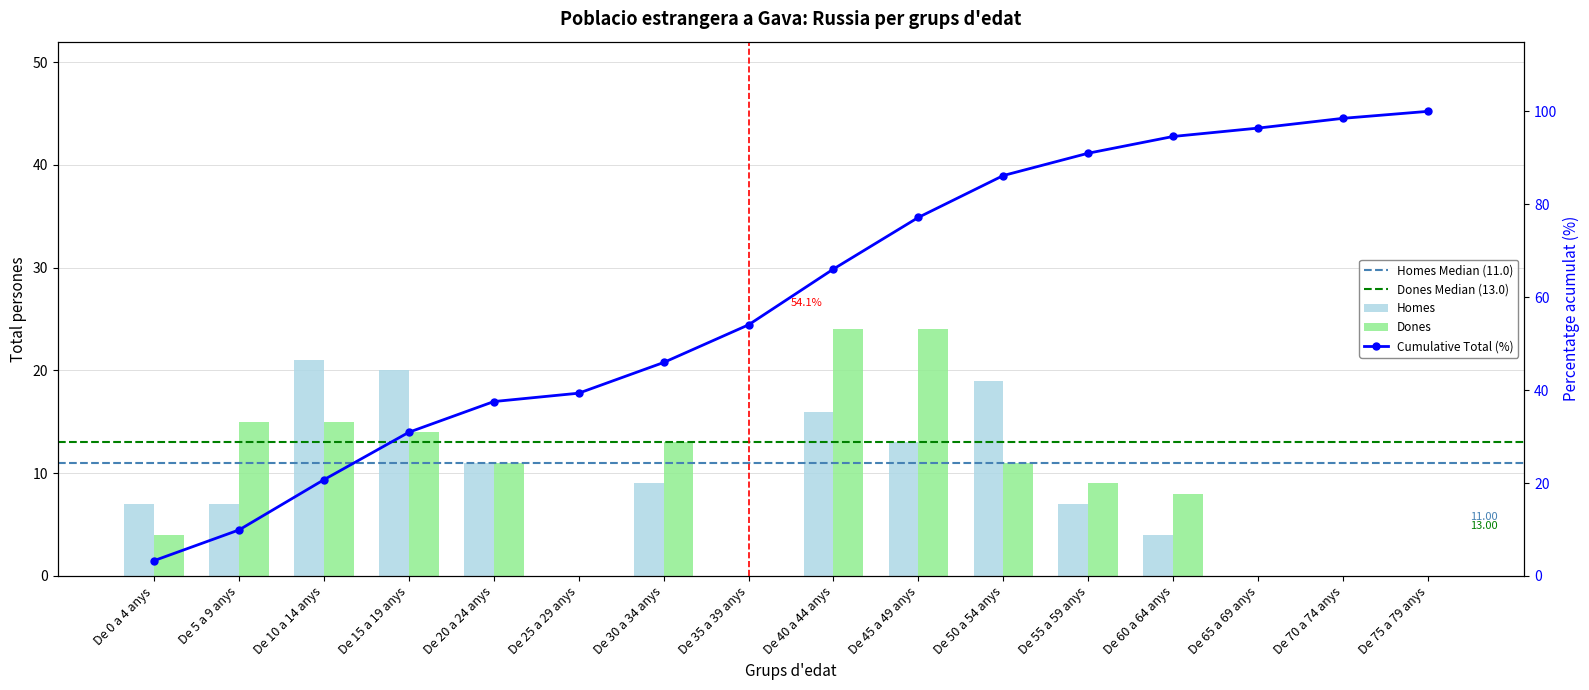

Between De 55 a 59 anys and De 60 a 64 anys, which series saw the biggest shift?

Homes